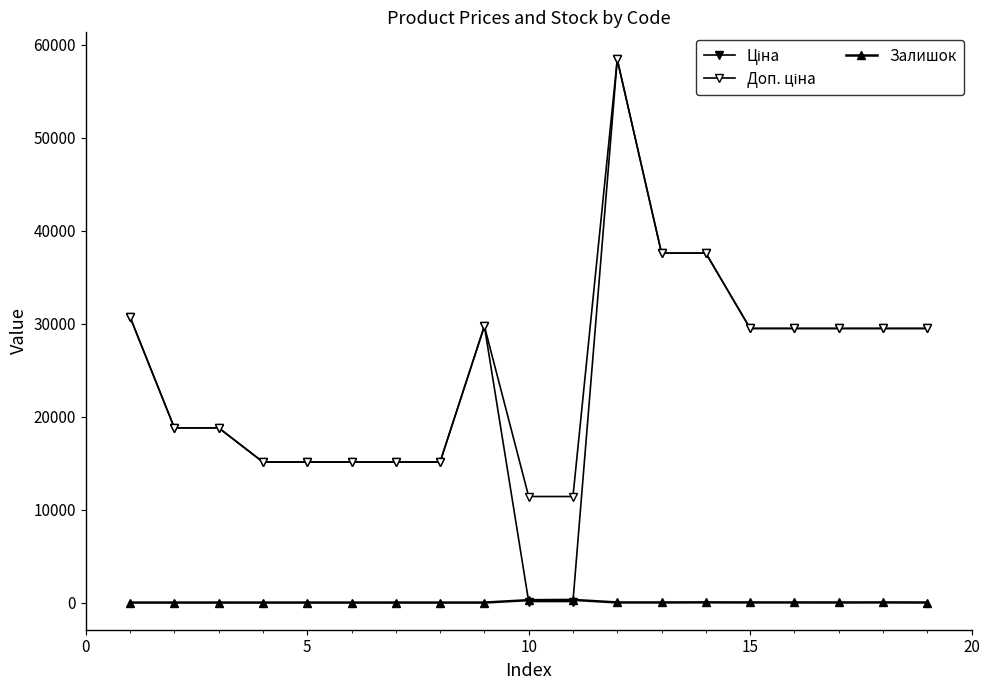

How many categories are shown in the chart?

19